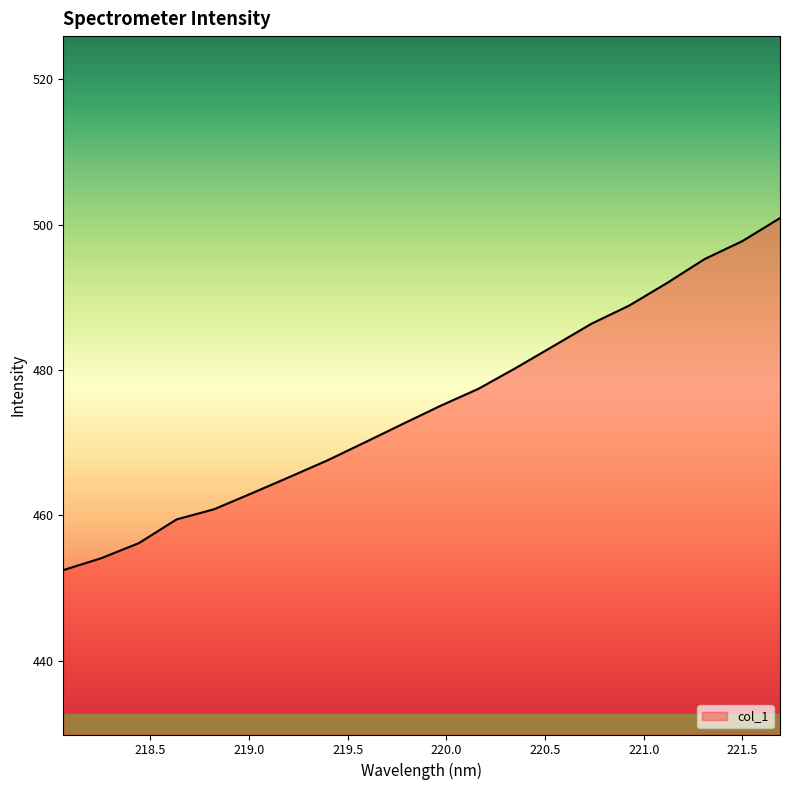

What is the difference between the maximum and minimum values?

48.4